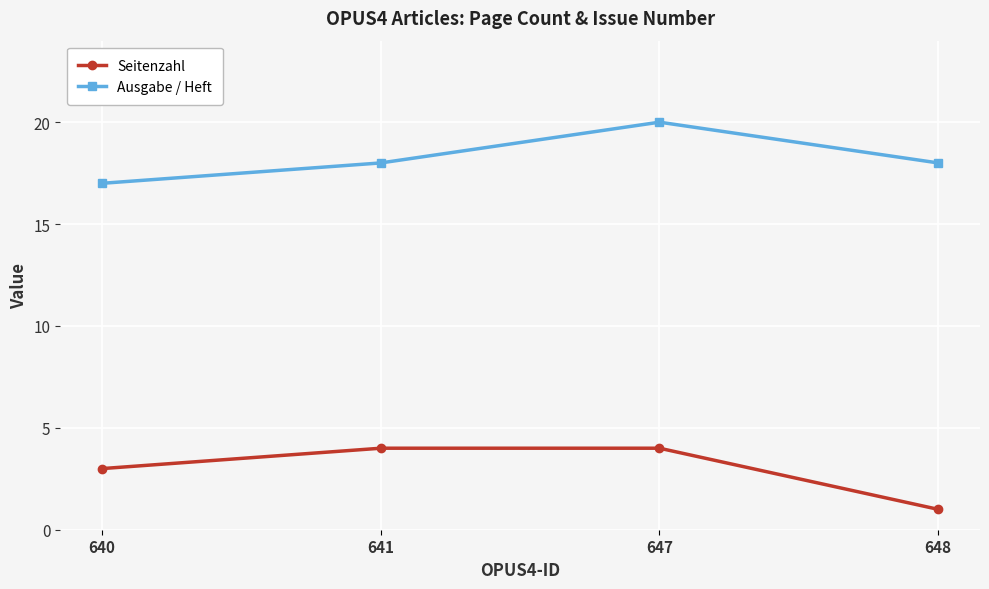

At which category is the sum across all series the highest?

647